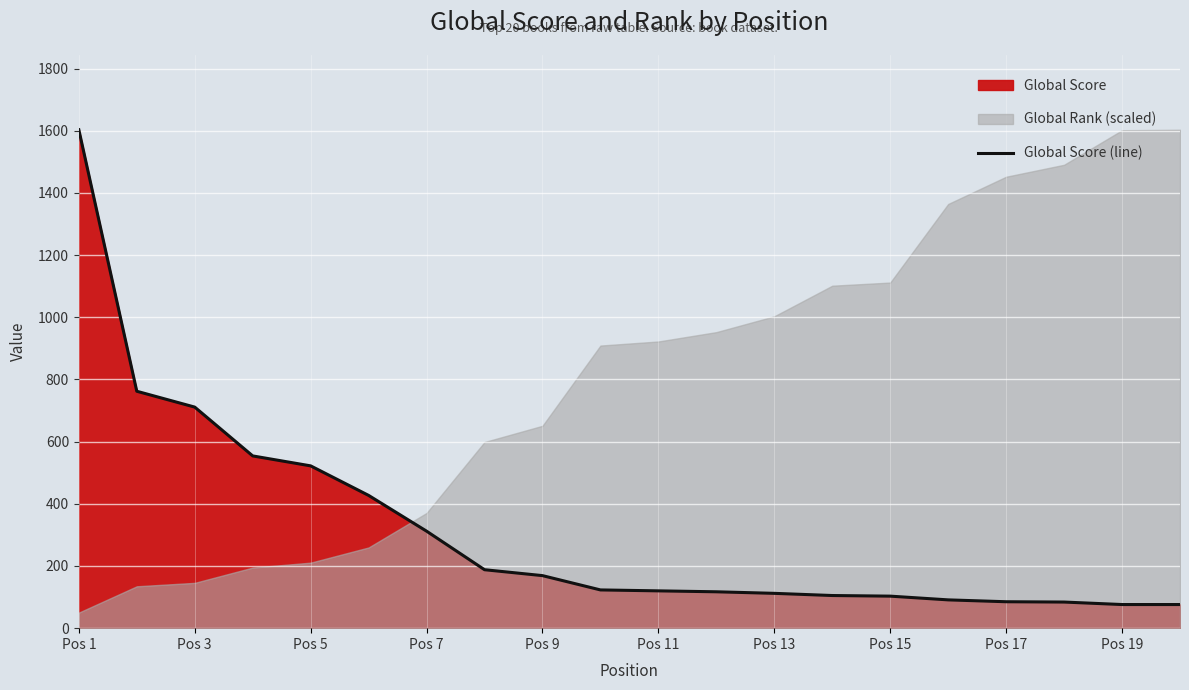

What is the maximum value for Global Score (line)?

1603